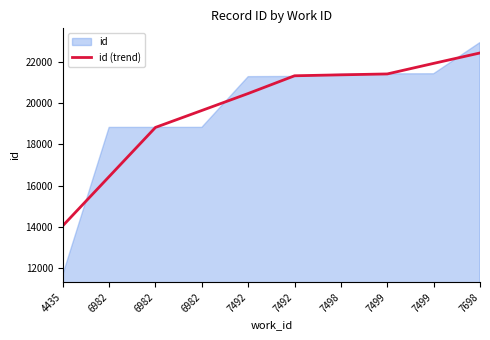

What is the difference between the maximum and minimum values?

8353.3